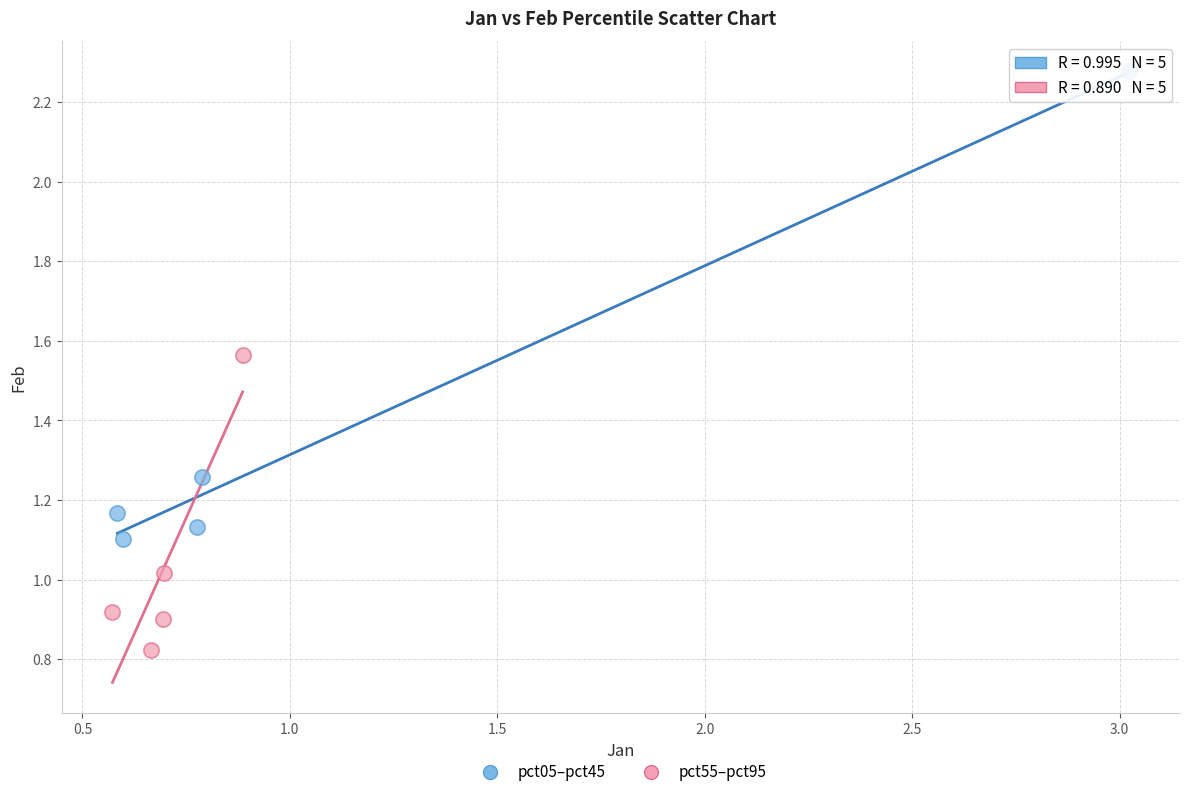

Which series has the largest Y range (max minus min)?

pct05–pct45